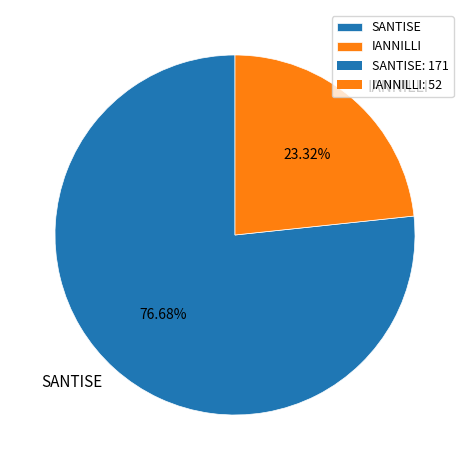

What is the total percentage of SANTISE and IANNILLI?

100.0%